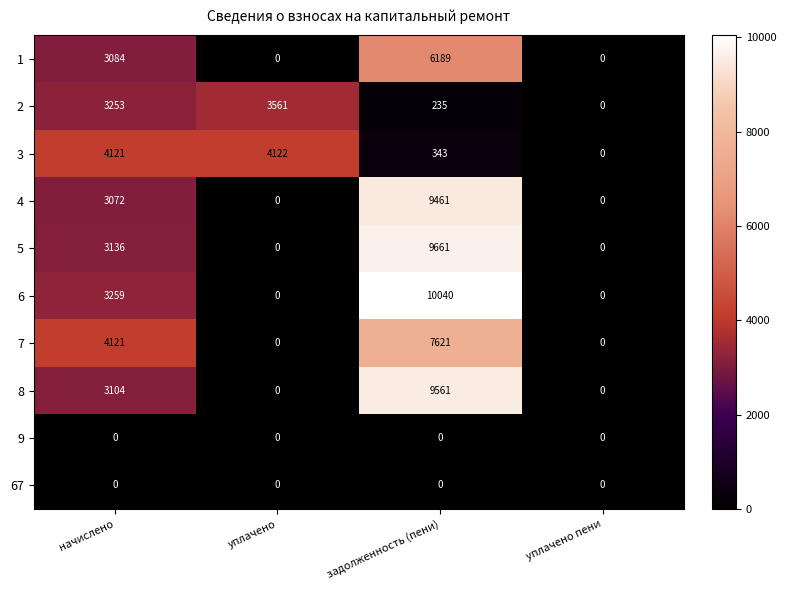

The 8 series shows 3104 at начислено. True or false?

True